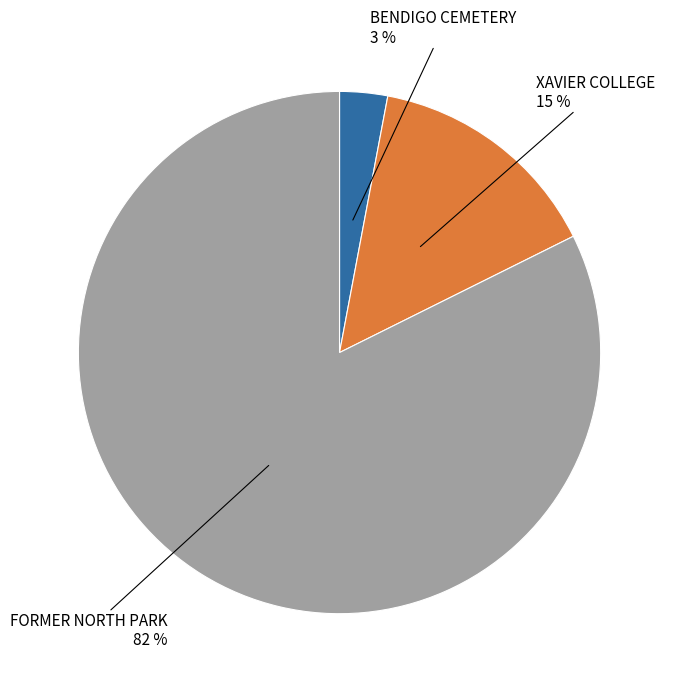

To the nearest percent, what is the average slice percentage?

33%